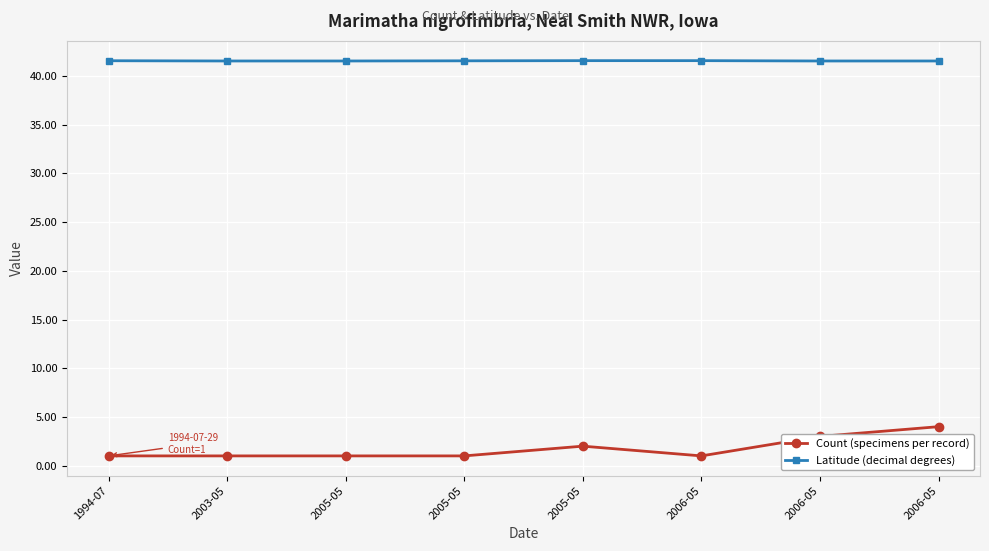

What are all the series names shown in the legend?

Count (specimens per record), Latitude (decimal degrees)